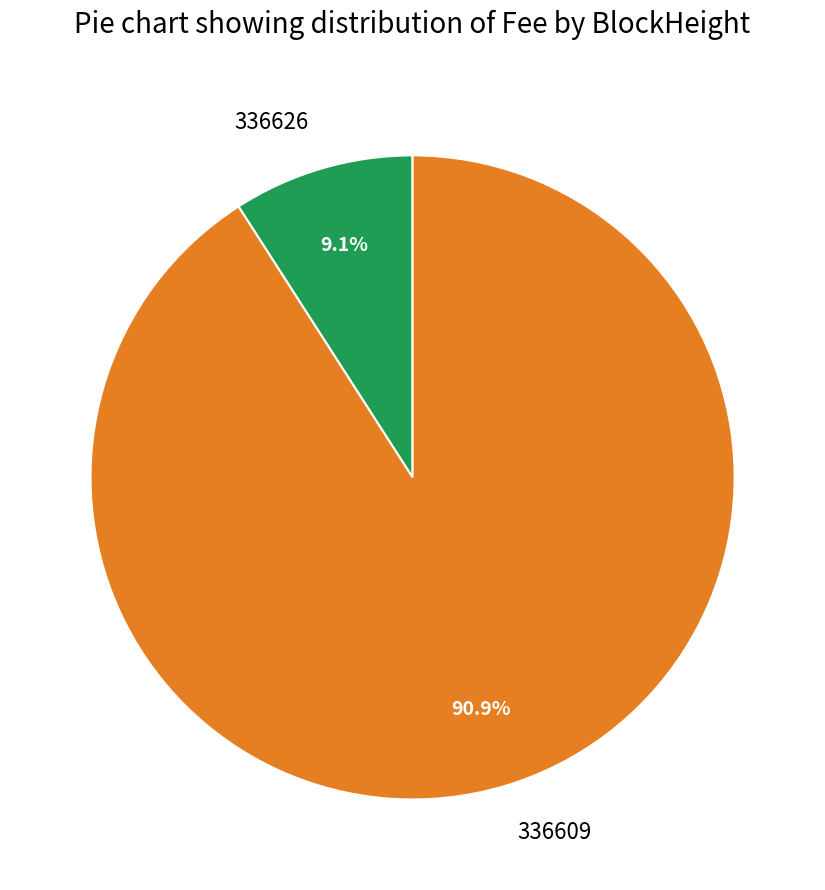

Which slice represents more than half of the pie?

336609